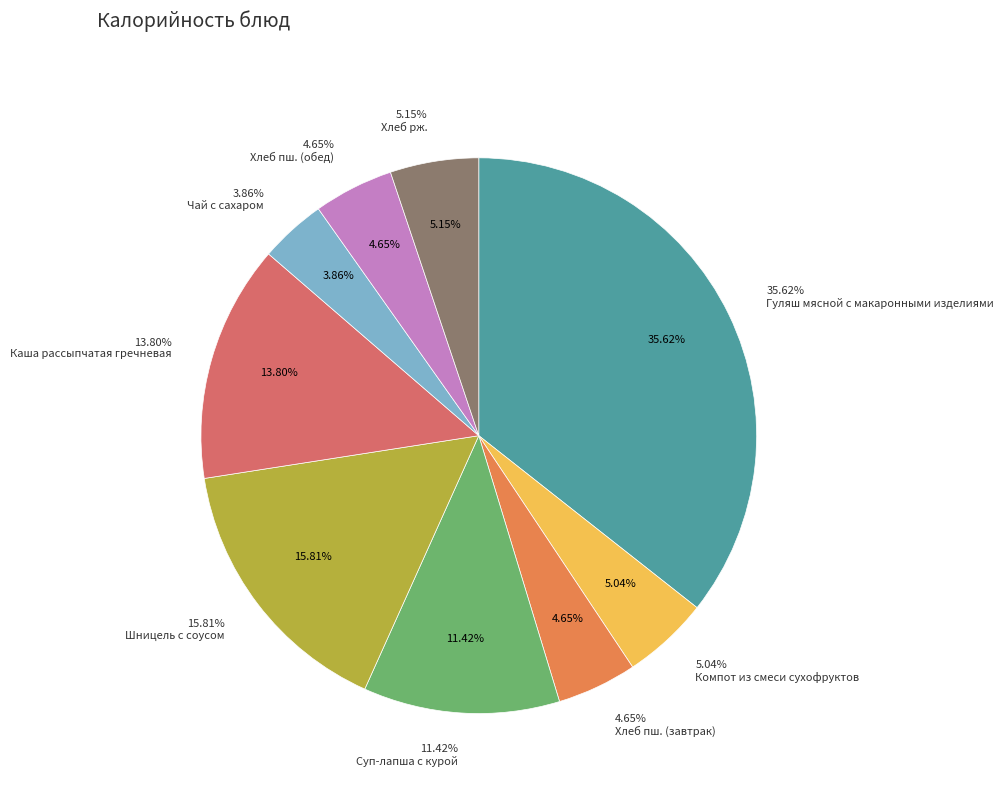

What portion of the pie excludes Хлеб пш. (завтрак)?

95.4%